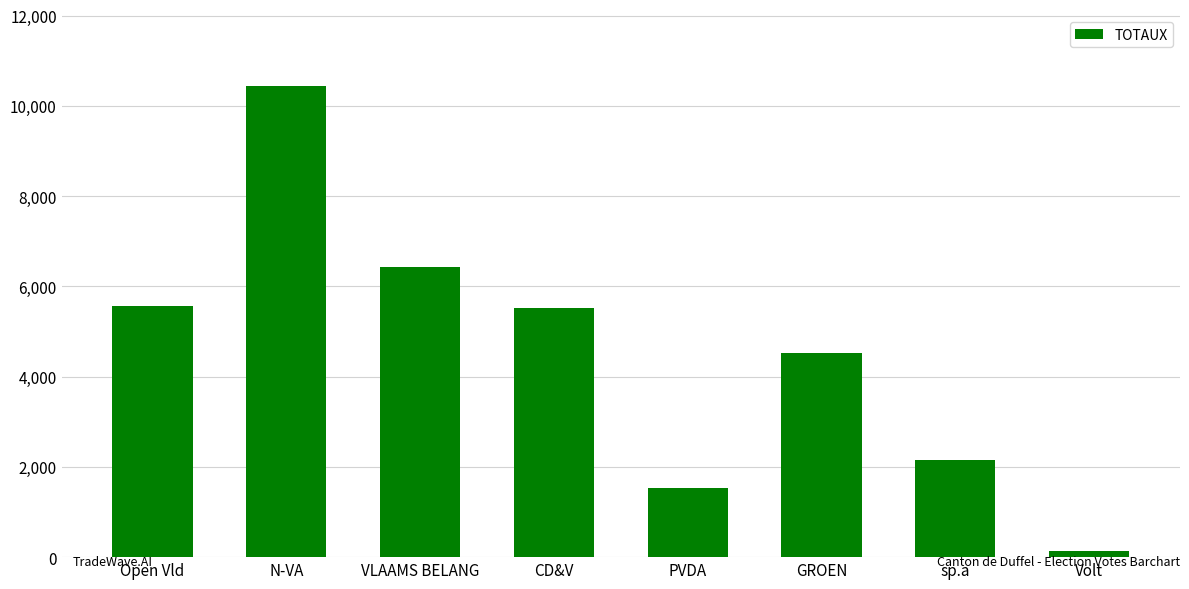

What is the difference between the maximum and minimum values?

10307